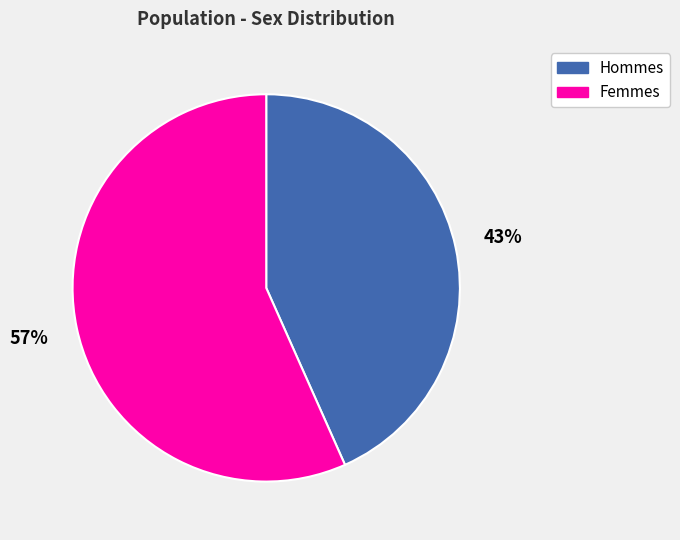

Is it true that Femmes is 57% of the pie?

True